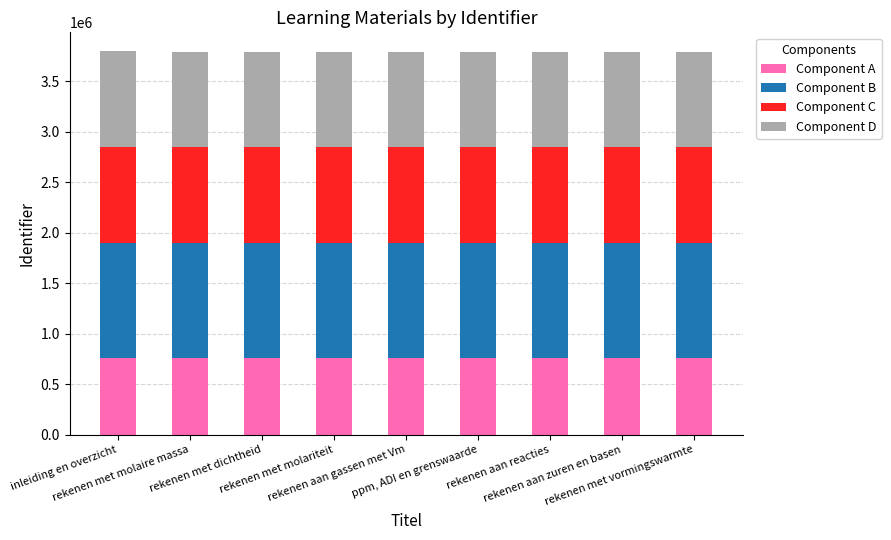

The Component A series shows 1274315 at rekenen met dichtheid. True or false?

False